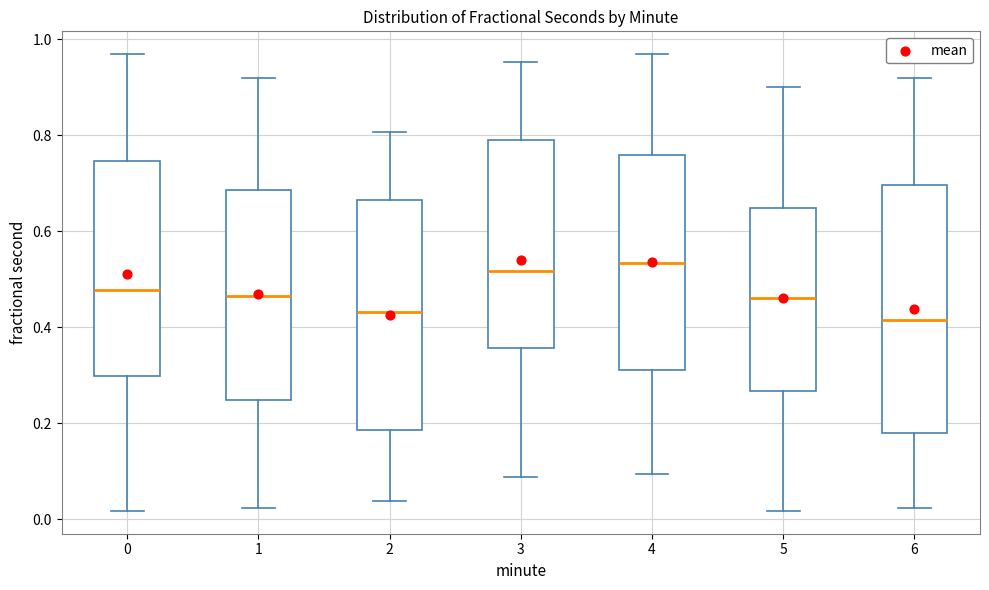

Where is the lower edge of the box at x = 6 on the y-axis? The values are not printed on the chart, so give them approximately, as read against the axis.

0.18